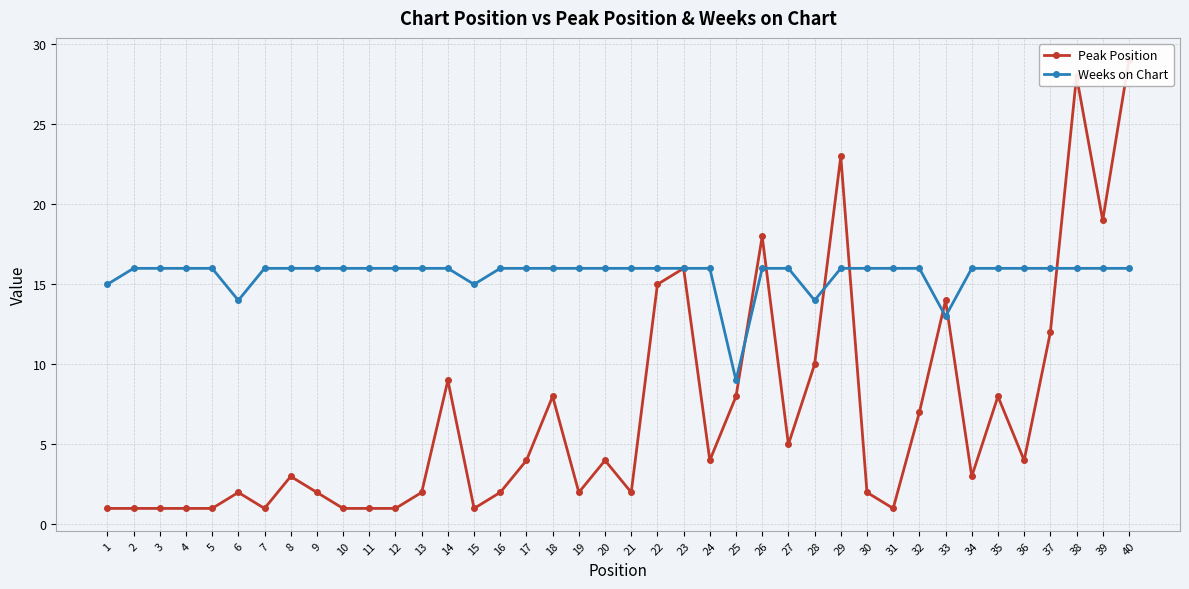

How many values in the Weeks on Chart series are below 16?

6